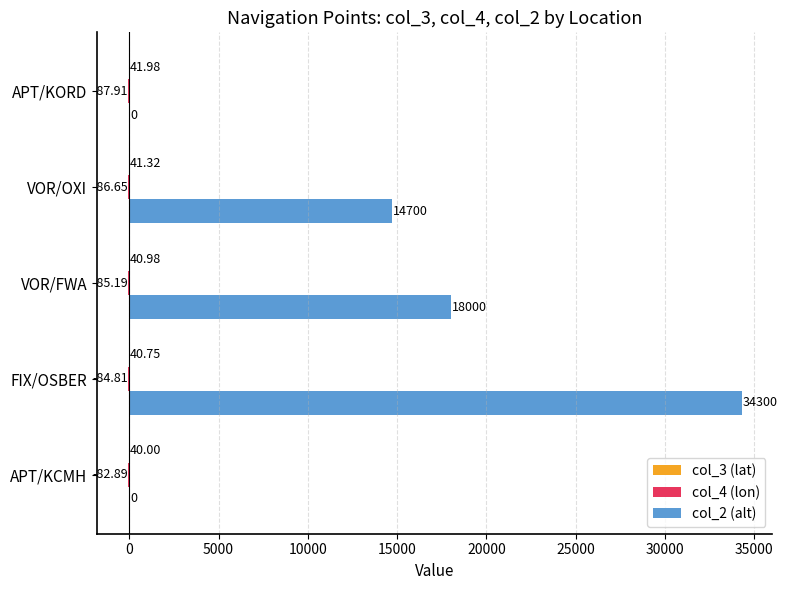

Where is col_2 (alt) nearest to the value 17150?

VOR/FWA